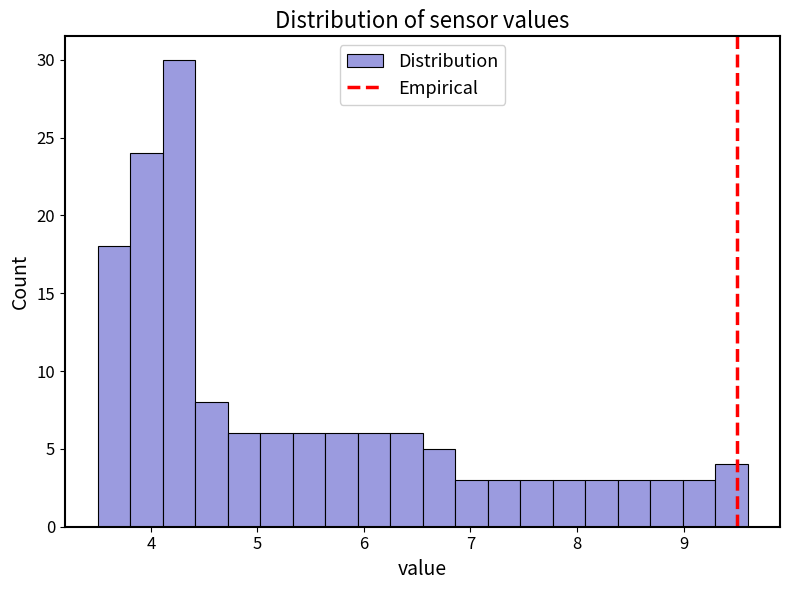

Read against the x-axis, roughly where is the centre of the tallest bar?

4.3